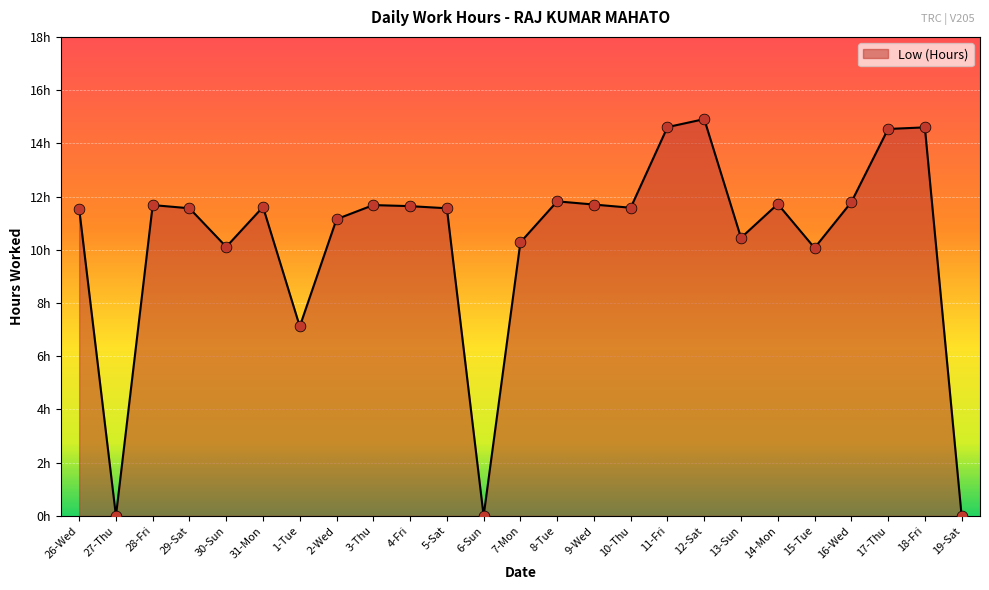

What is the ratio of the value at 13-Sun to the value at 12-Sat?

0.7